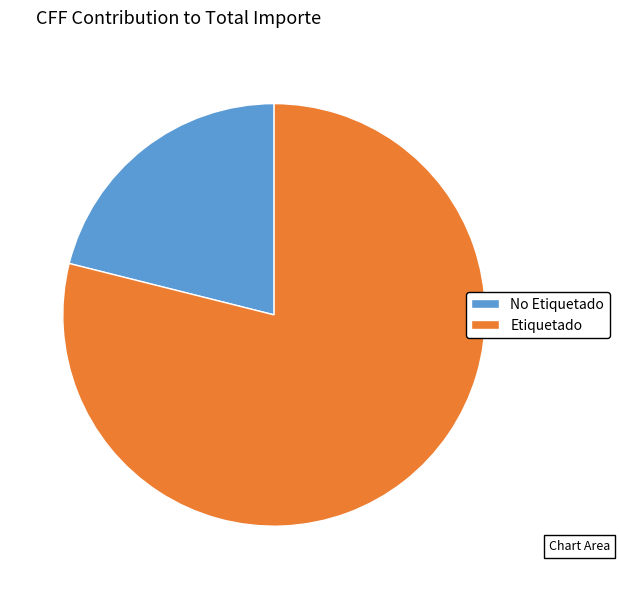

How many slices are in this pie chart?

2